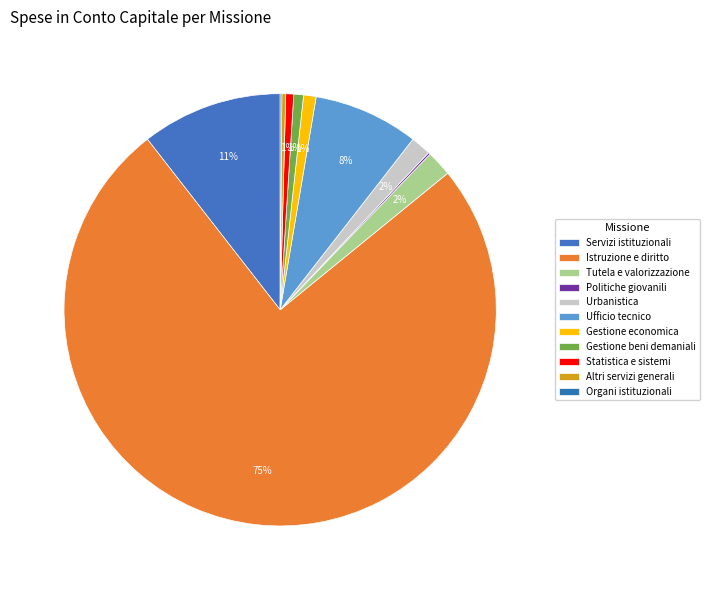

Is Istruzione e diritto the majority of the pie?

Yes